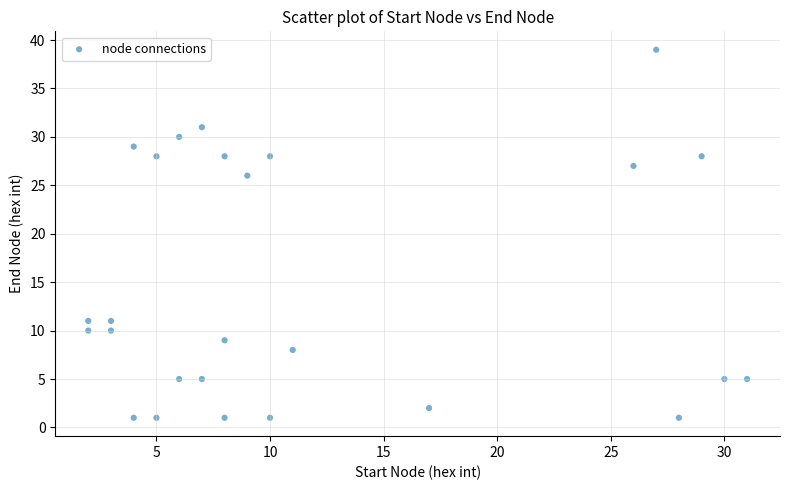

What Y value in the scatter plot is closest to 20?

26